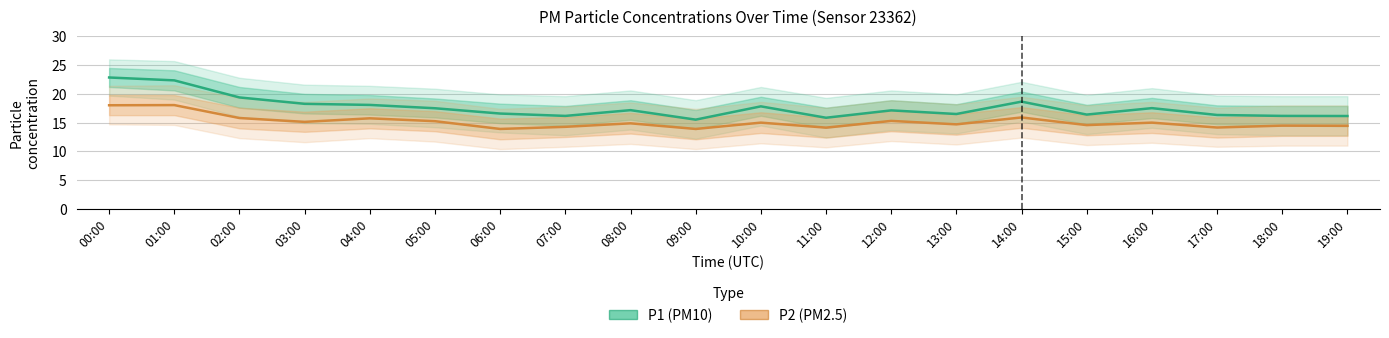

What are all the series names shown in the legend?

P1 (PM10), P2 (PM2.5)